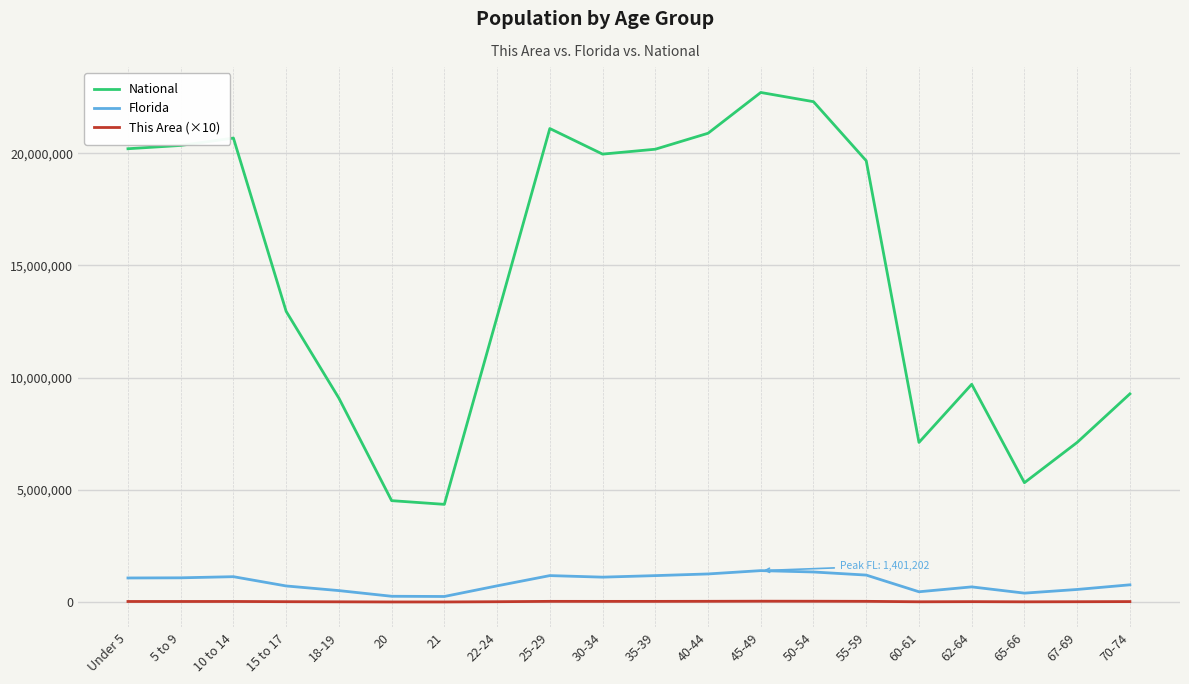

Which series has the largest range (max minus min)?

National